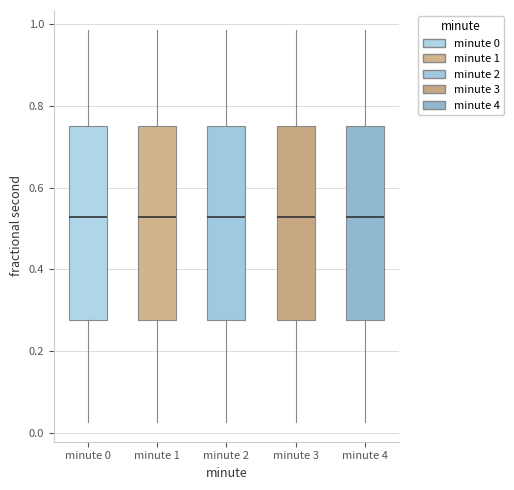

Reading left to right, transcribe this box plot: for each box, give where its median line is, the range the box spans, and where its two whiskers end, as read against the y-axis. The values are not printed on the chart, so give them approximately, as read against the axis.

minute 0: median 0.52, box 0.28 to 0.76, whiskers 0.02 to 0.98
minute 1: median 0.52, box 0.28 to 0.76, whiskers 0.02 to 0.98
minute 2: median 0.52, box 0.28 to 0.76, whiskers 0.02 to 0.98
minute 3: median 0.52, box 0.28 to 0.76, whiskers 0.02 to 0.98
minute 4: median 0.52, box 0.28 to 0.76, whiskers 0.02 to 0.98